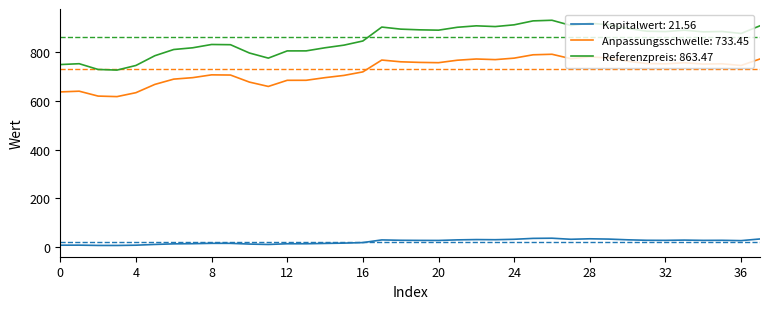

List the series in order of their overall mean, highest first.

Referenzpreis: 863.47, Anpassungsschwelle: 733.45, Kapitalwert: 21.56